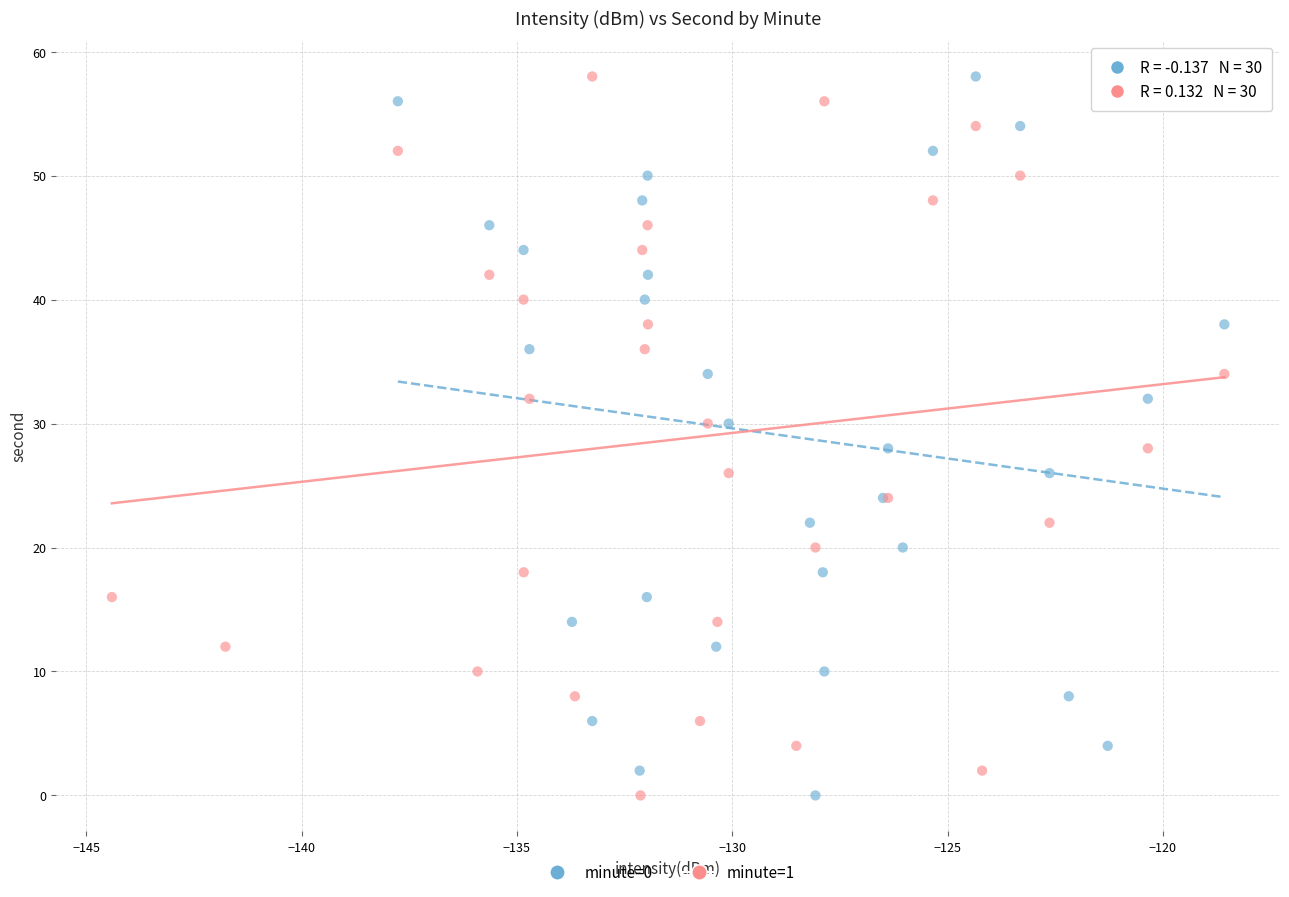

What are all the series names shown in the legend?

minute=0, minute=1